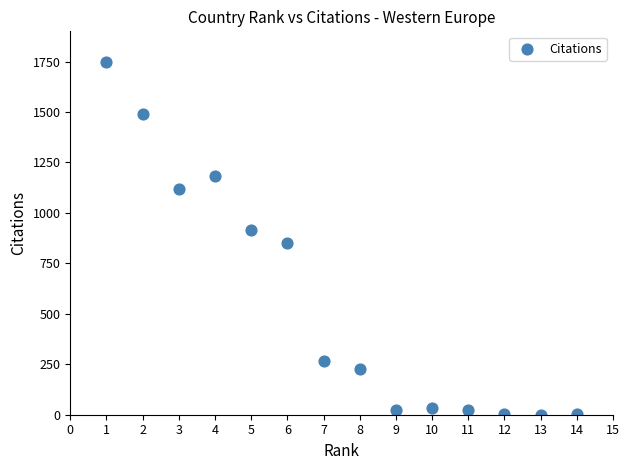

What is the range of Y values (max minus min)?

1748